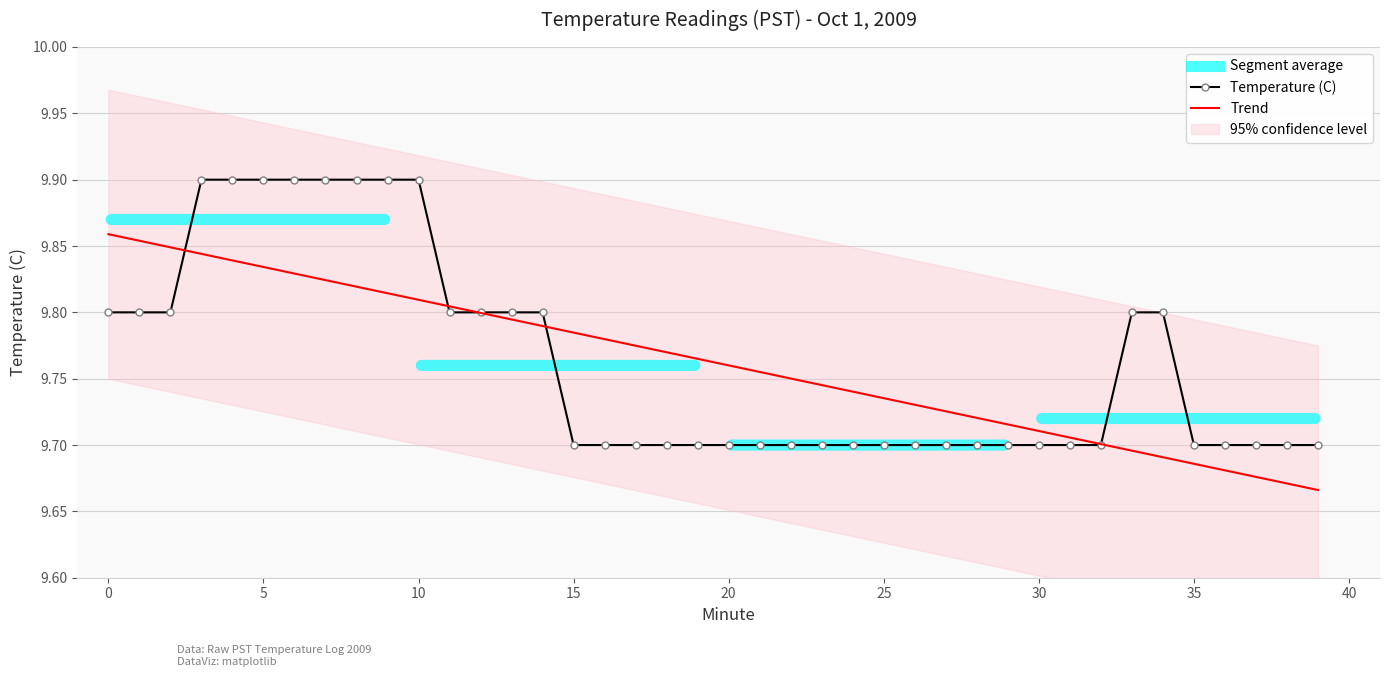

Is this an area chart (filled region under the line)?

No